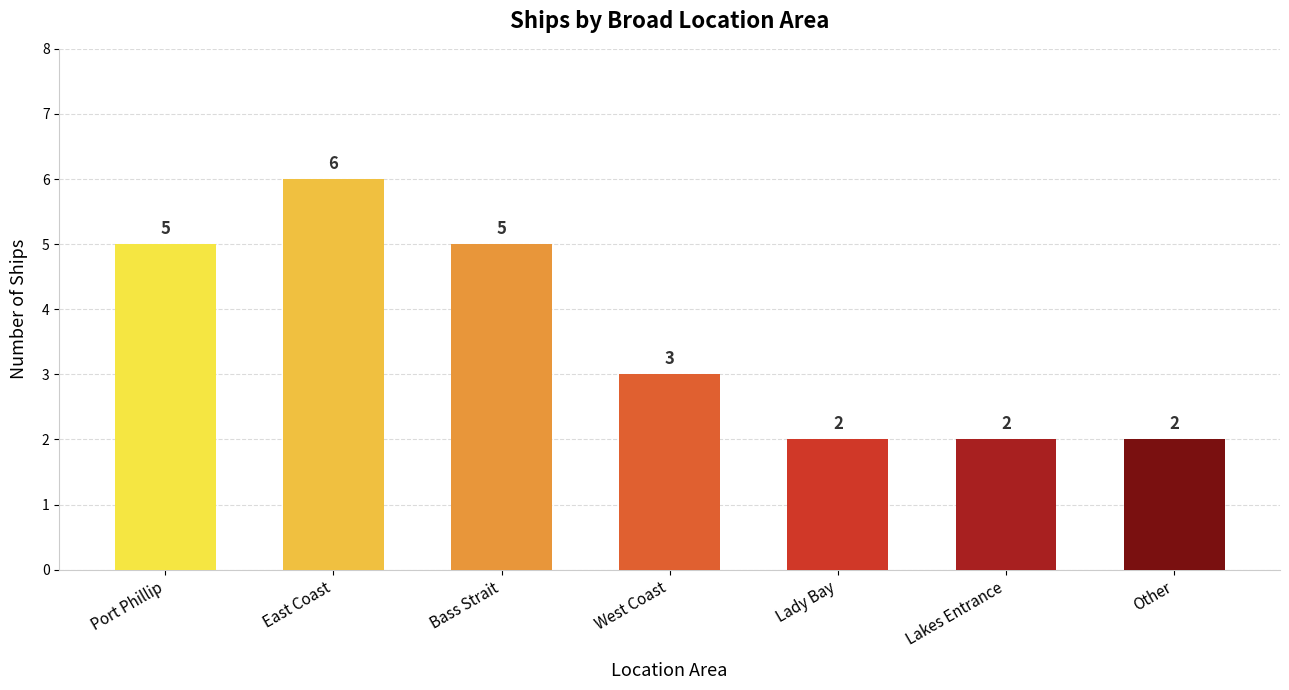

What is the value of the 6th bar from the left?

2